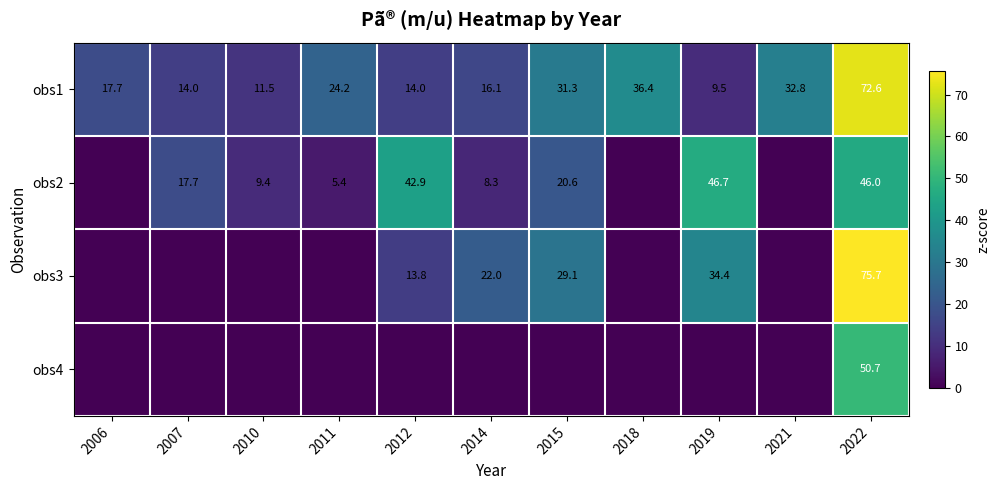

What is the sum of the obs3 values at 2012 and 2015?

42.9